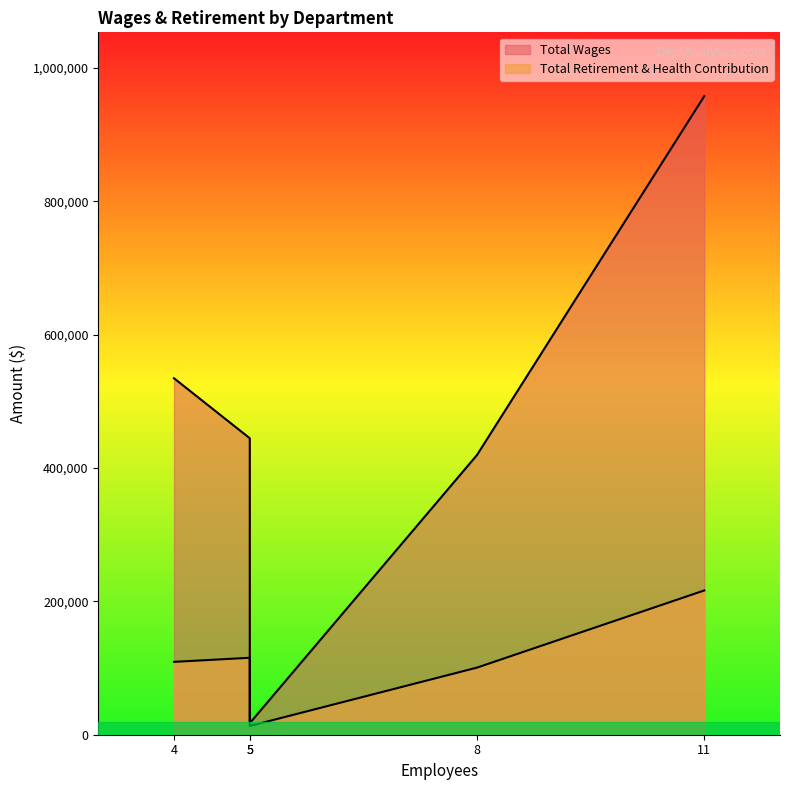

What is the highest value of the Total Retirement & Health Contribution series?

216307